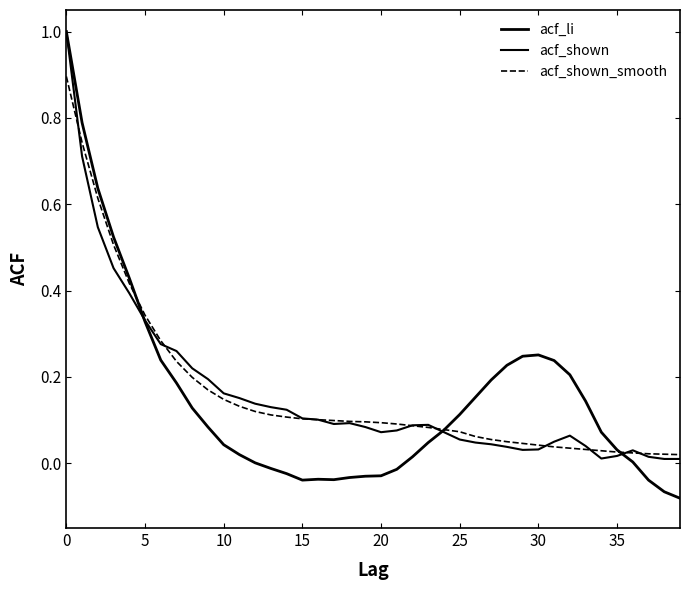

How many lines are shown in the chart?

3